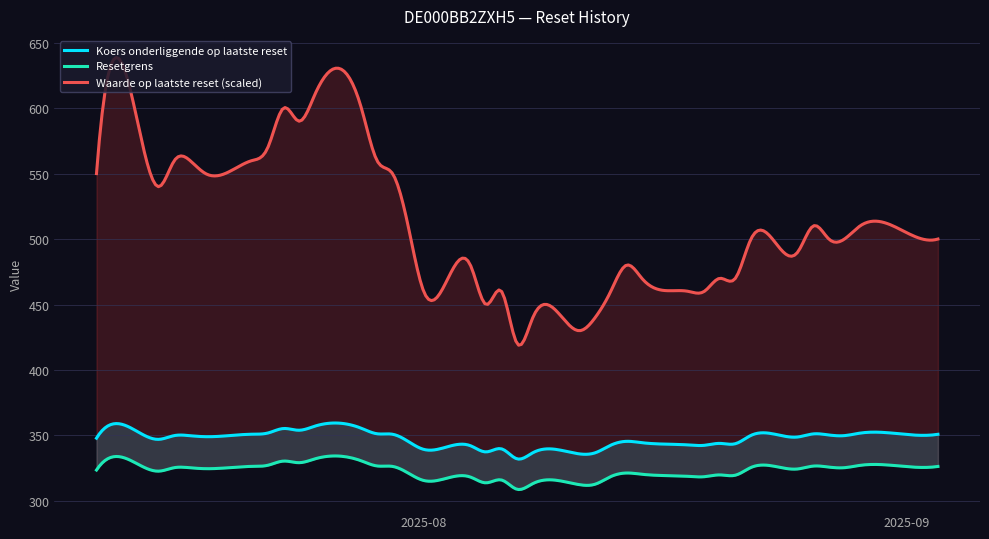

True or false: Waarde op laatste reset and Resetgrens intersect in this chart.

False